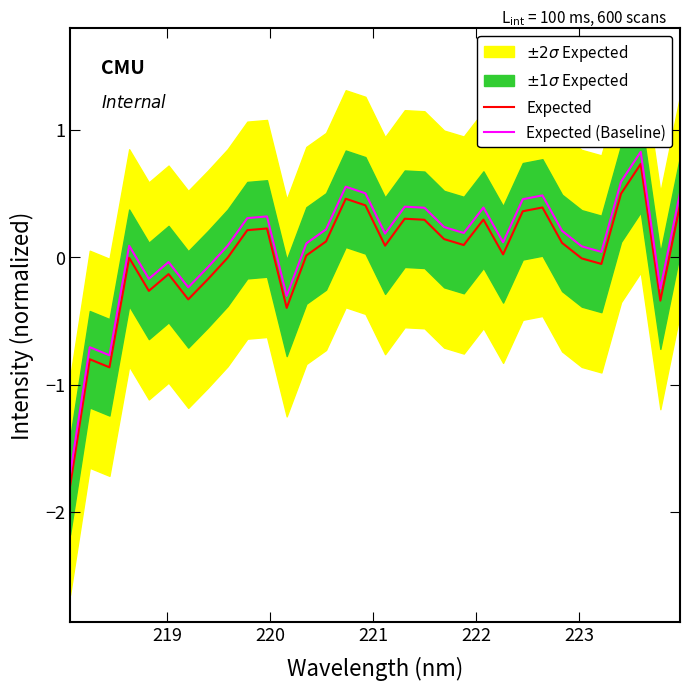

True or false: Expected (Baseline) and Expected cross at least once.

False